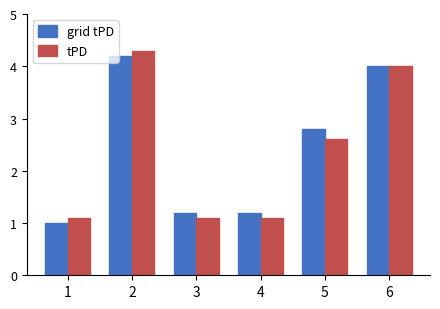

What is the sum of the tPD values at 2 and 5?

6.9